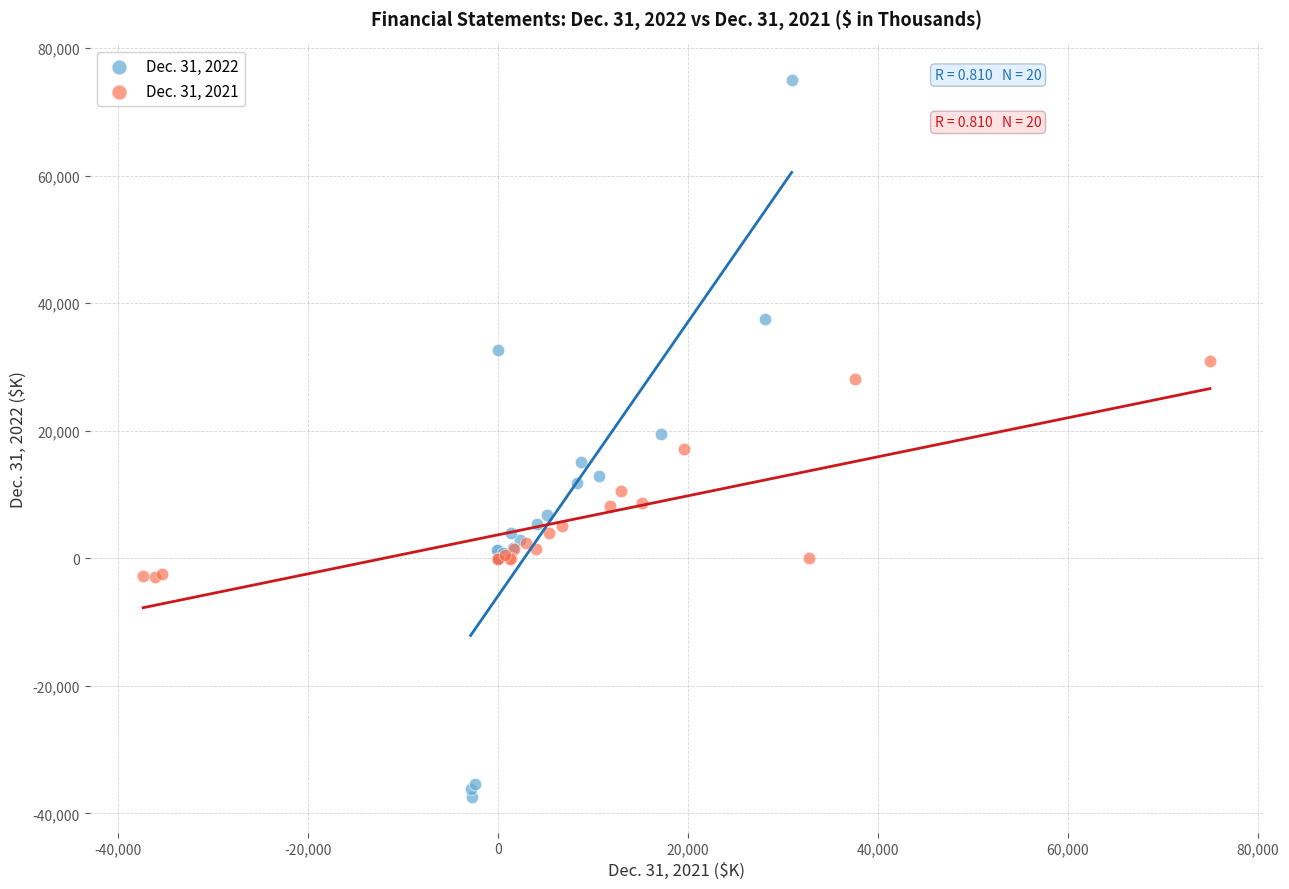

Which series has the widest spread of Y values?

Dec. 31, 2022